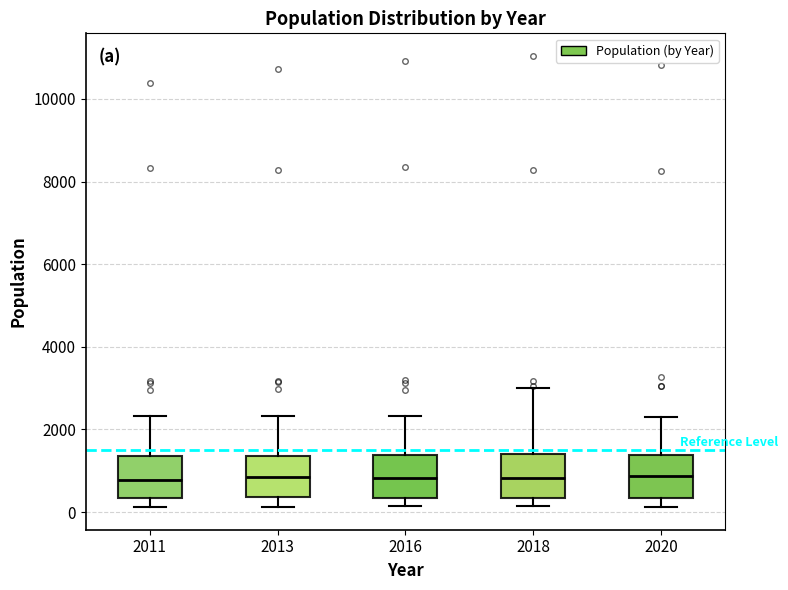

Reading left to right, transcribe this box plot: for each box, give where its median line is, the range the box spans, and where its two whiskers end, as read against the y-axis. The values are not printed on the chart, so give them approximately, as read against the axis.

2011: median 800, box 400 to 1400, whiskers 200 to 2400
2013: median 800, box 400 to 1400, whiskers 200 to 2400
2016: median 800, box 400 to 1400, whiskers 200 to 2400
2018: median 800, box 400 to 1400, whiskers 200 to 3000
2020: median 800, box 400 to 1400, whiskers 200 to 2200